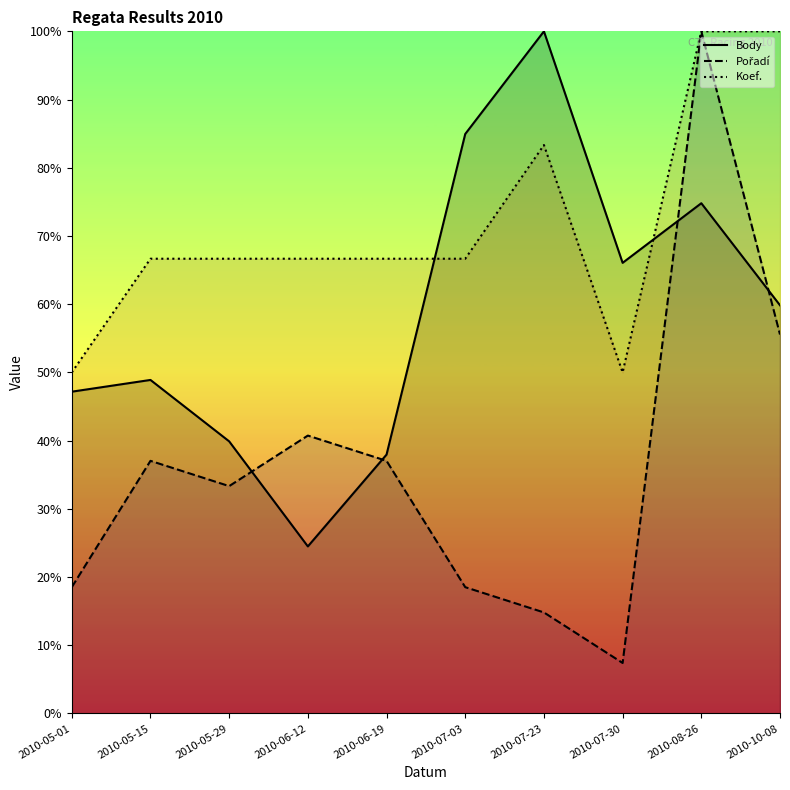

Reading left to right, transcribe all the data shown in this chart.

Body: 47.2	48.9	39.9	24.5	38.0	85.0	100.0	66.1	74.8	59.8
Pořadí: 18.5	37.0	33.3	40.7	37.0	18.5	14.8	7.4	100.0	55.6
Koef.: 50.0	66.7	66.7	66.7	66.7	66.7	83.3	50.0	100.0	100.0